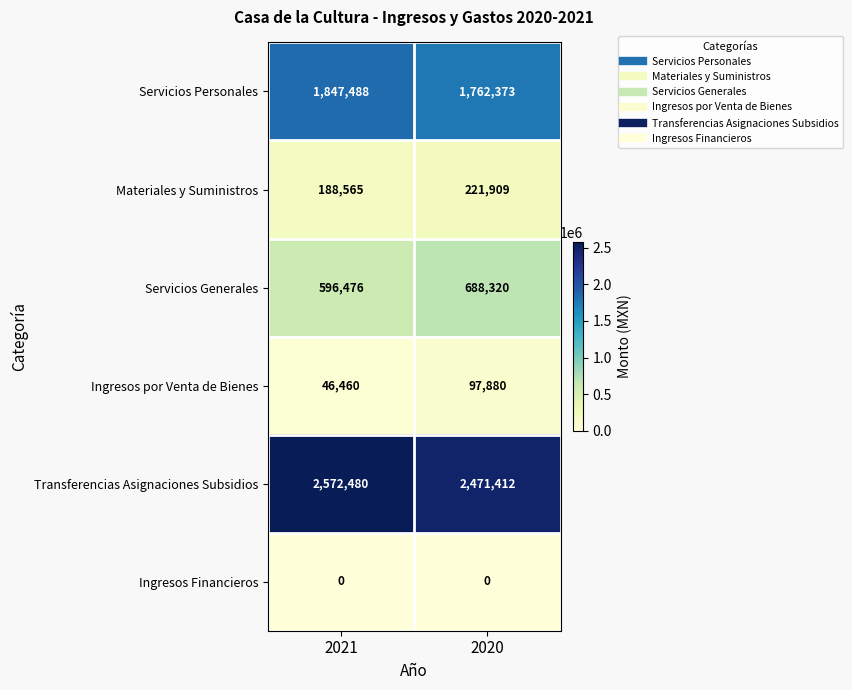

The value of Transferencias Asignaciones Subsidios at 2020 is 2471412. True or false?

True